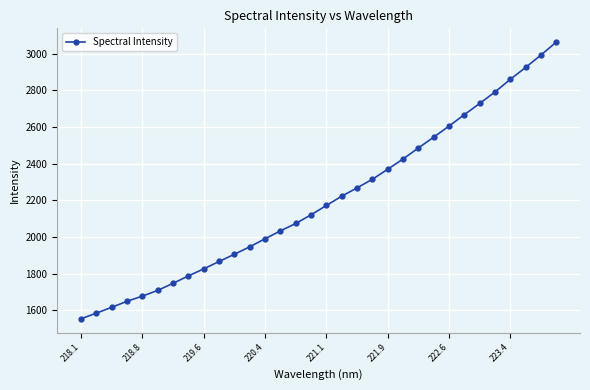

What is the smallest value displayed?

1554.4